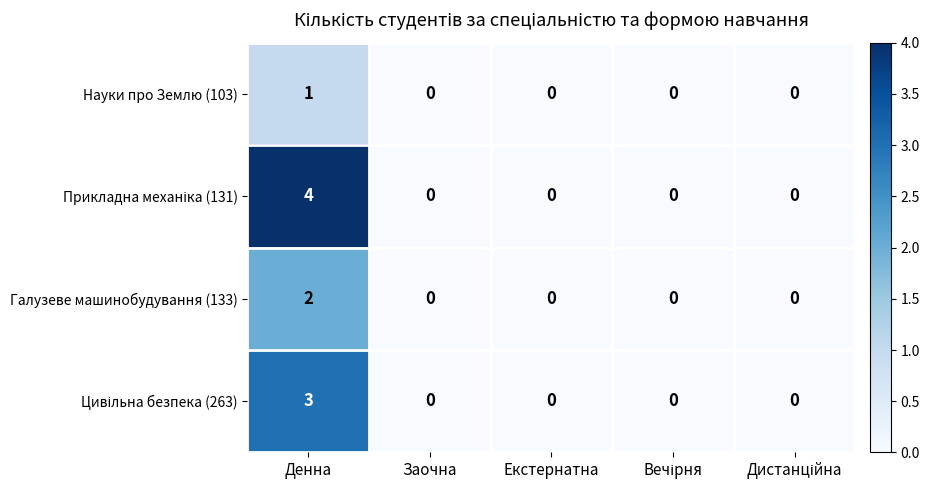

What is the total value across all series at Денна?

10